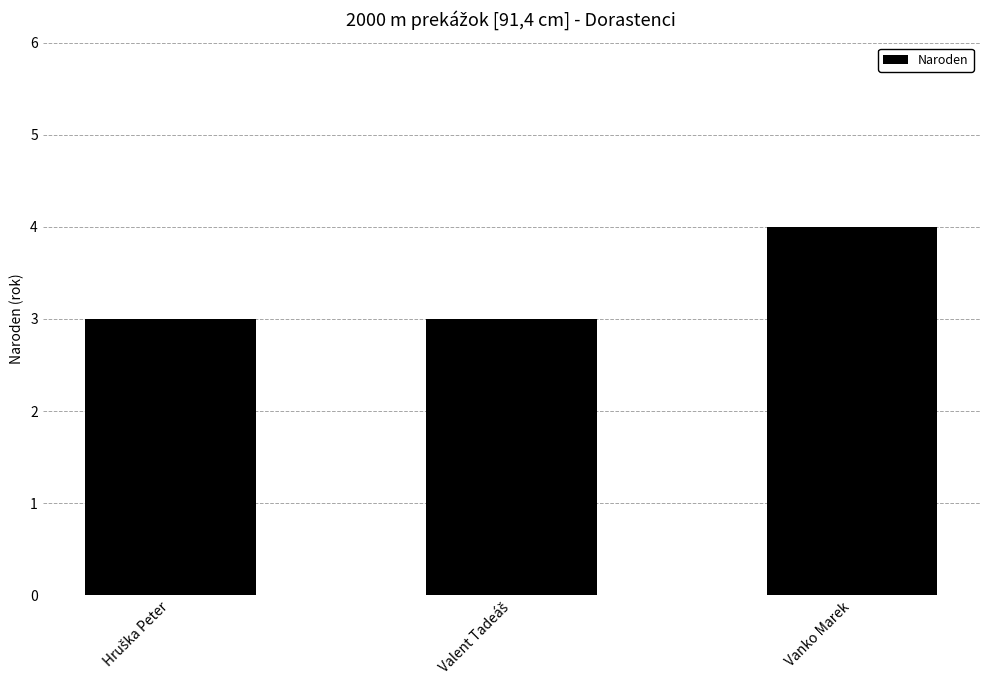

What is the label of the 1st bar from the right?

Vanko Marek